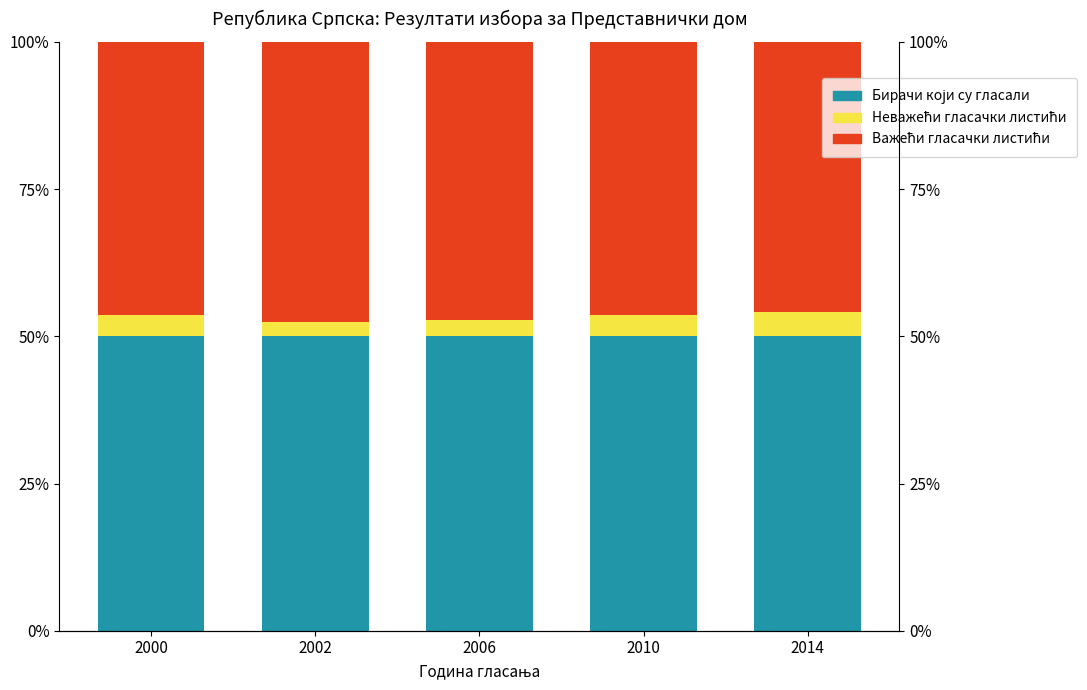

Which series has the largest total across all categories?

Бирачи који су гласали